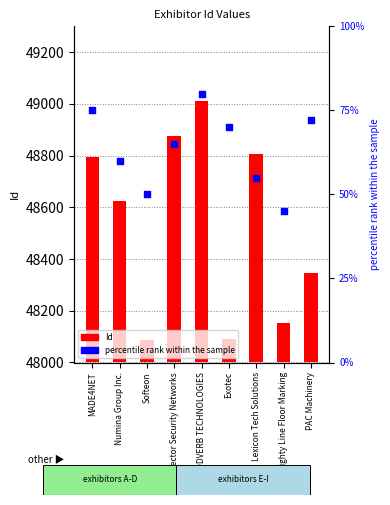

Which series has the largest Y range (max minus min)?

Id